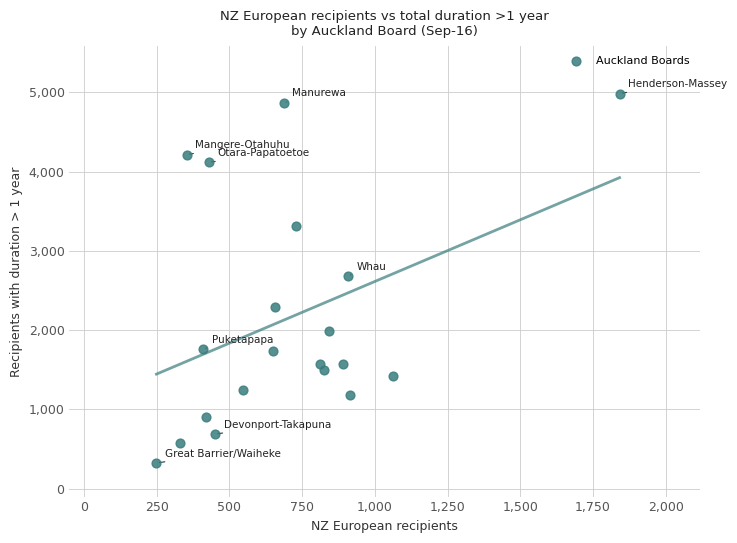

What is the range of Y values (max minus min)?

4660